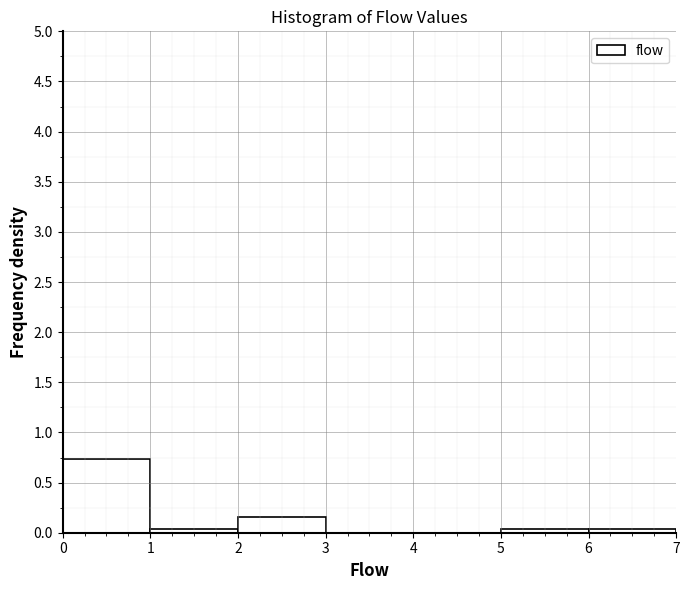

Reading left to right, list every bar in this chart as the range it spans on the x-axis followed by its height. The values are not printed on the chart, so give them approximately, as read against the axis.

0 to 1: 0.75
1 to 2: under 0.05
2 to 3: 0.15
3 to 4: 0
4 to 5: 0
5 to 6: under 0.05
6 to 7: under 0.05